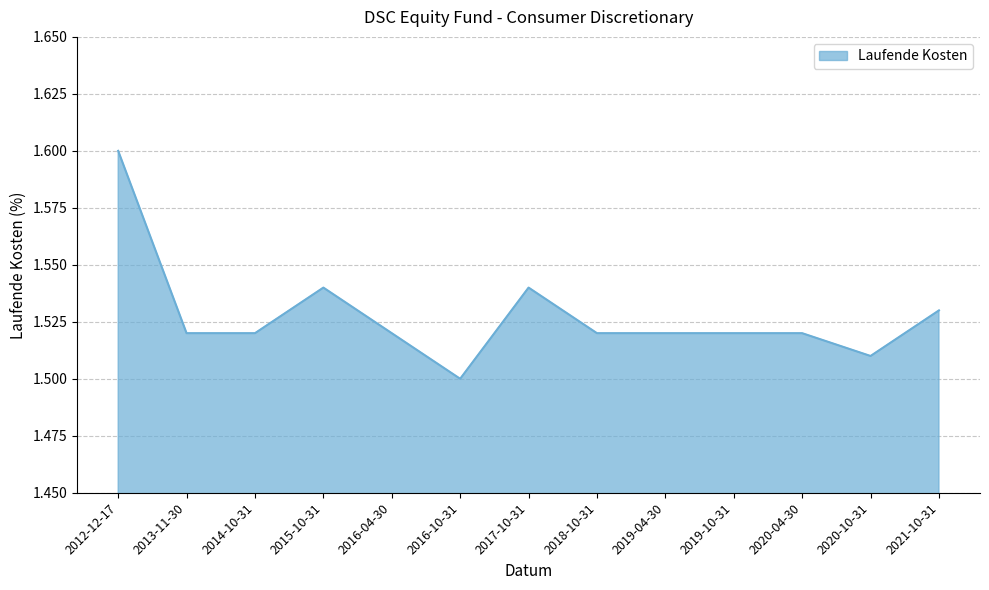

What position from the right is 2015-10-31?

10